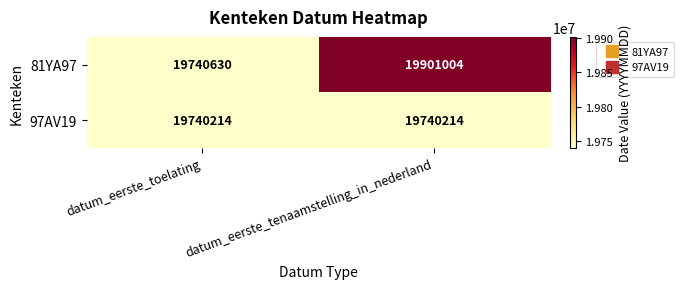

Rank the series by their average value, from highest to lowest.

81YA97, 97AV19